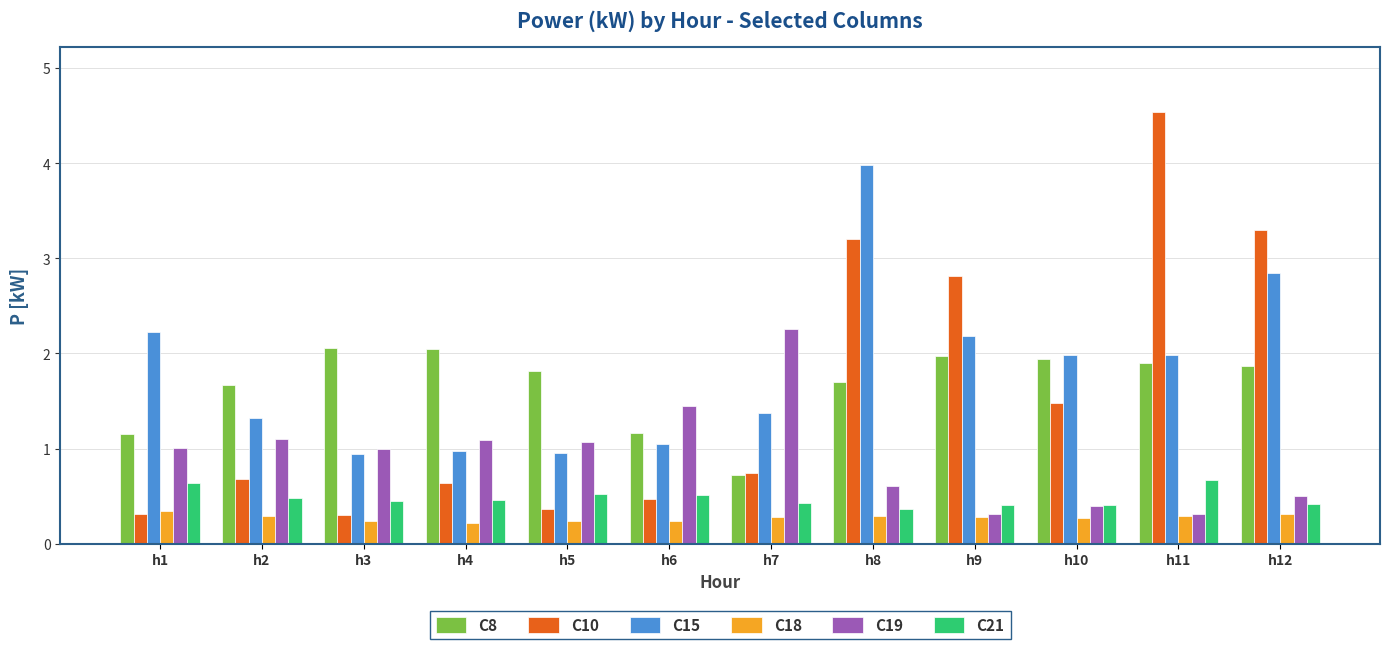

What is the total value across all series at h9?

8.0